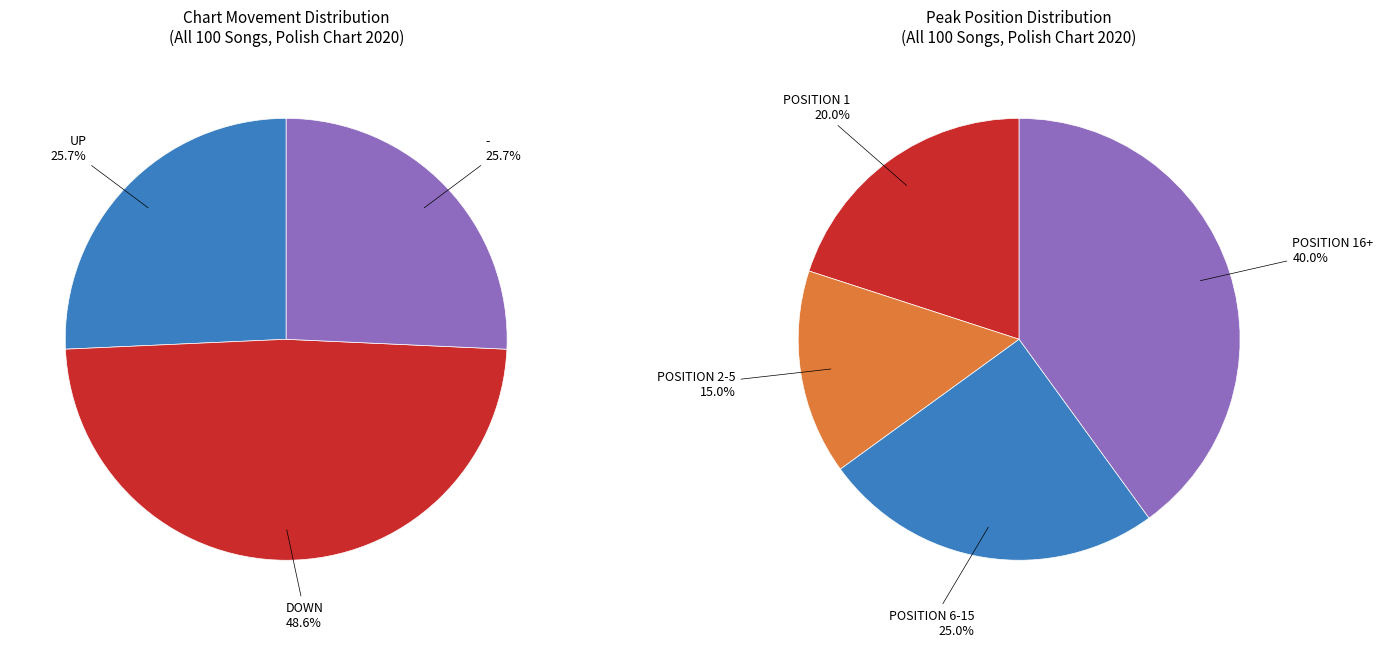

How many slices are in this pie chart?

3